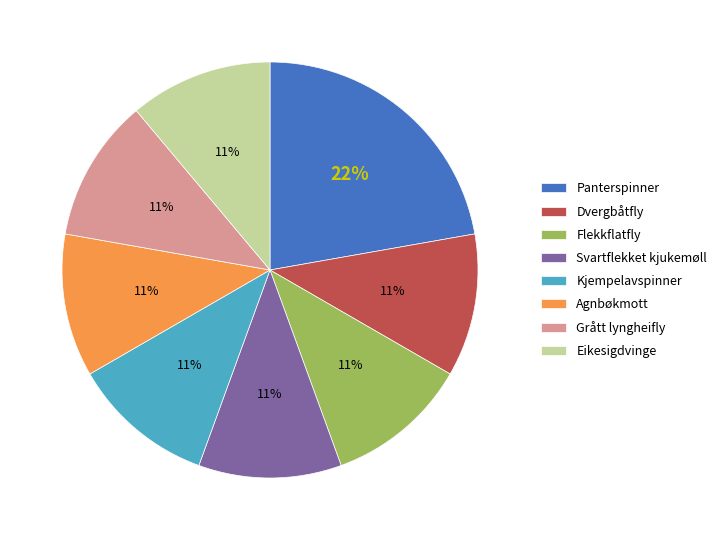

What is the ratio of the value at Flekkflatfly to the value at Kjempelavspinner?

1.0